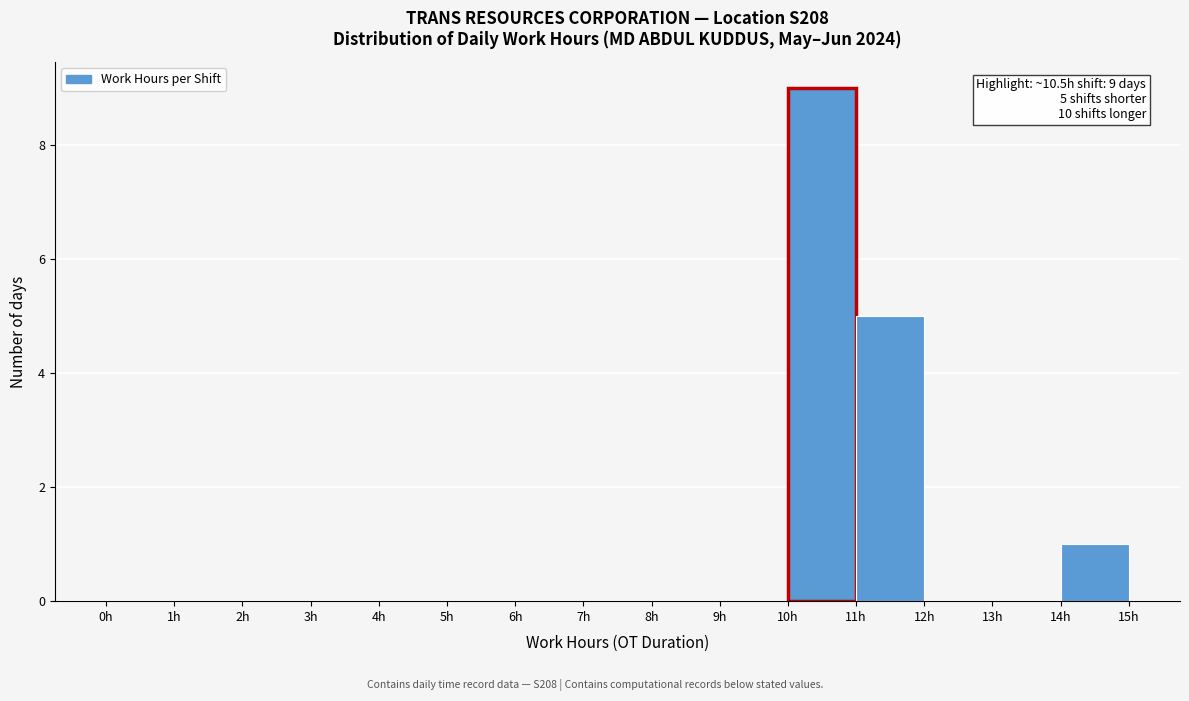

Over which range of the x-axis is the bar tallest?

10 to 11